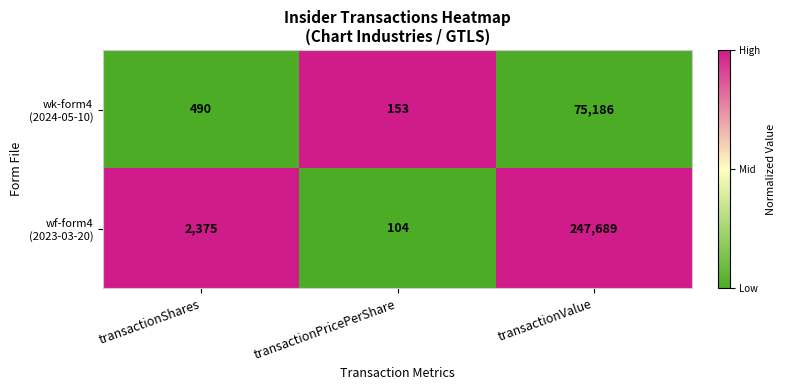

What is the difference between the highest and lowest values at transactionShares?

1885